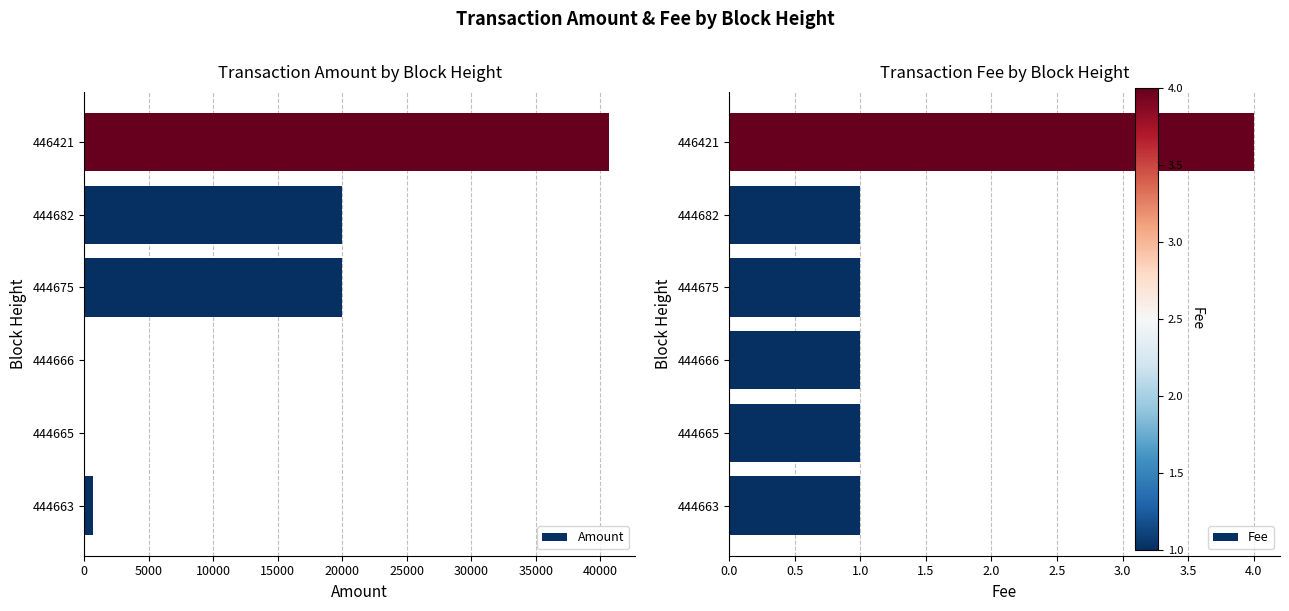

What is the value of the Fee bar at the 2nd from the left?

1